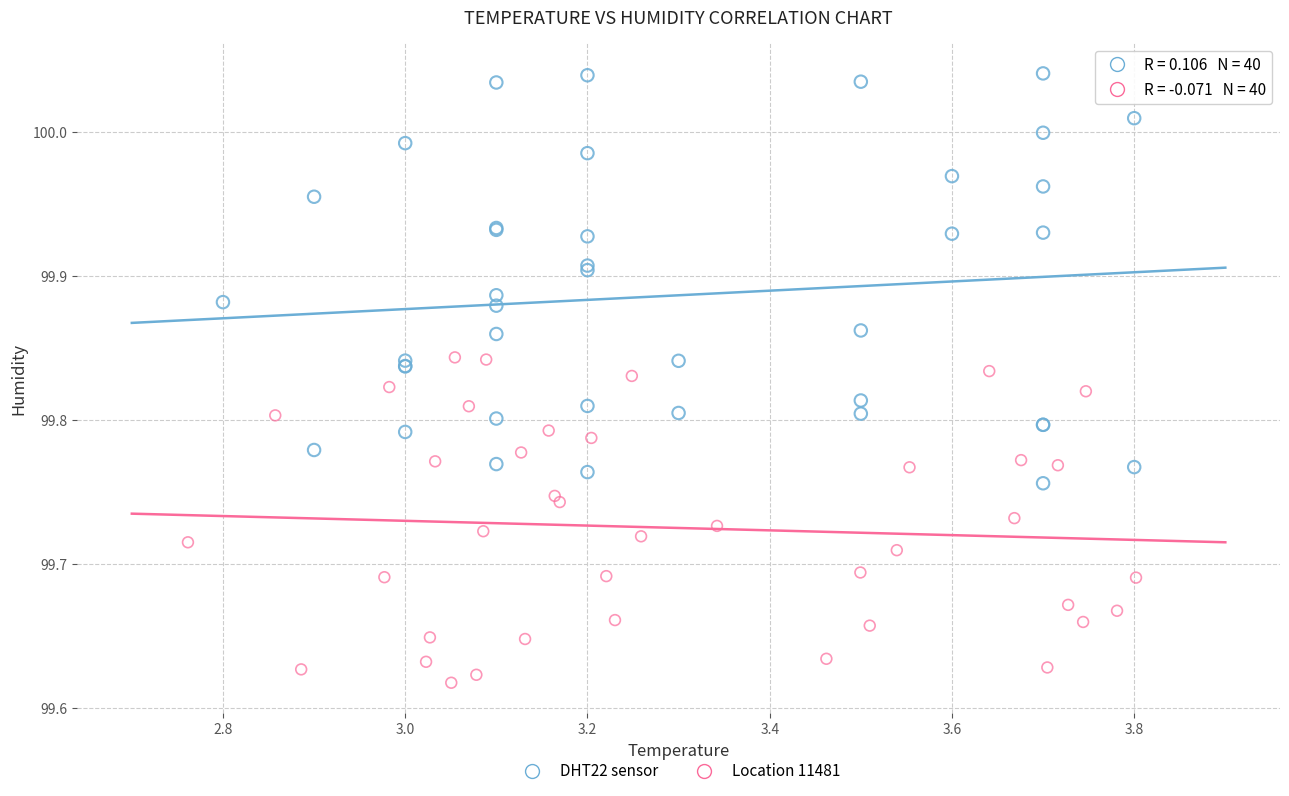

Which series reaches the minimum Y coordinate?

Location 11481